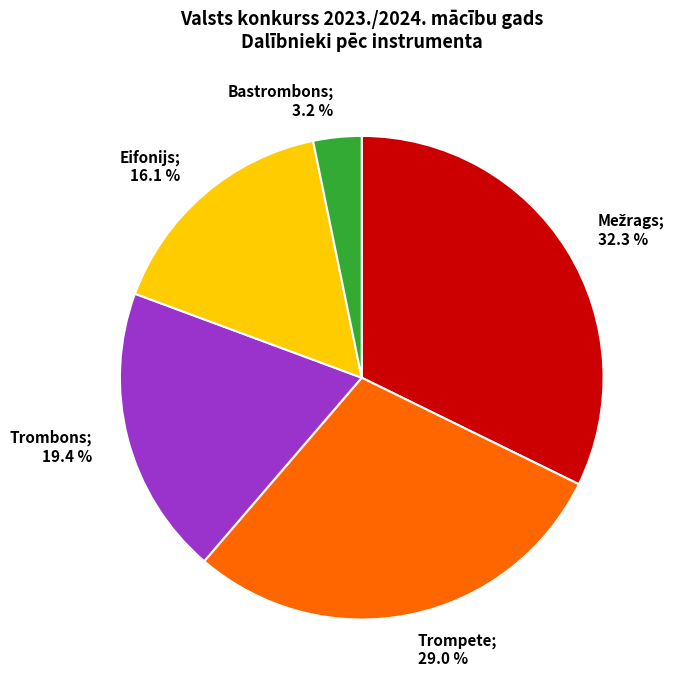

To the nearest percent, what is the average slice percentage?

20%